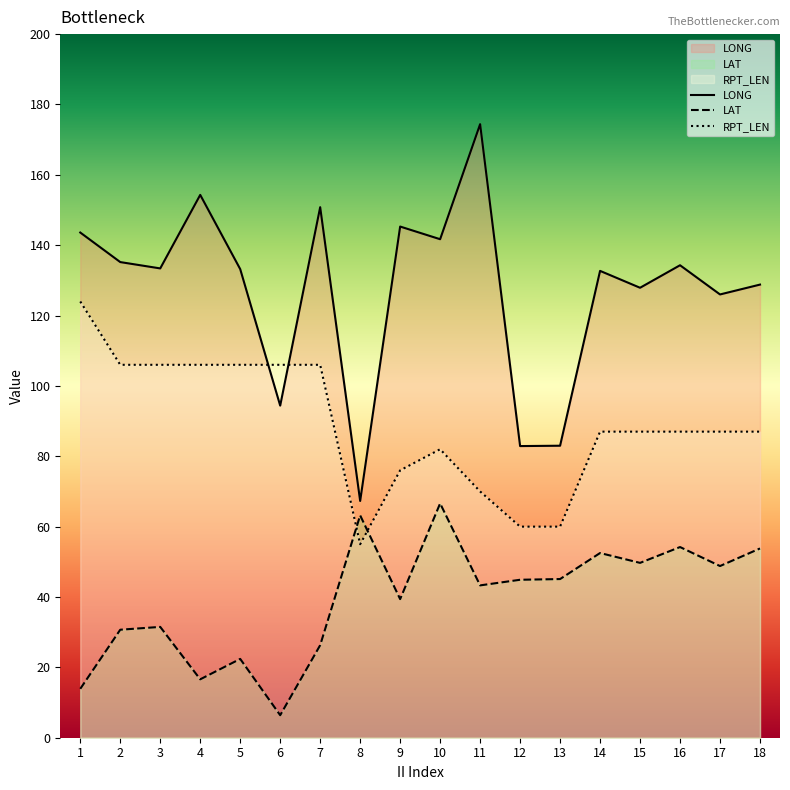

Which series has the widest spread of values?

LONG